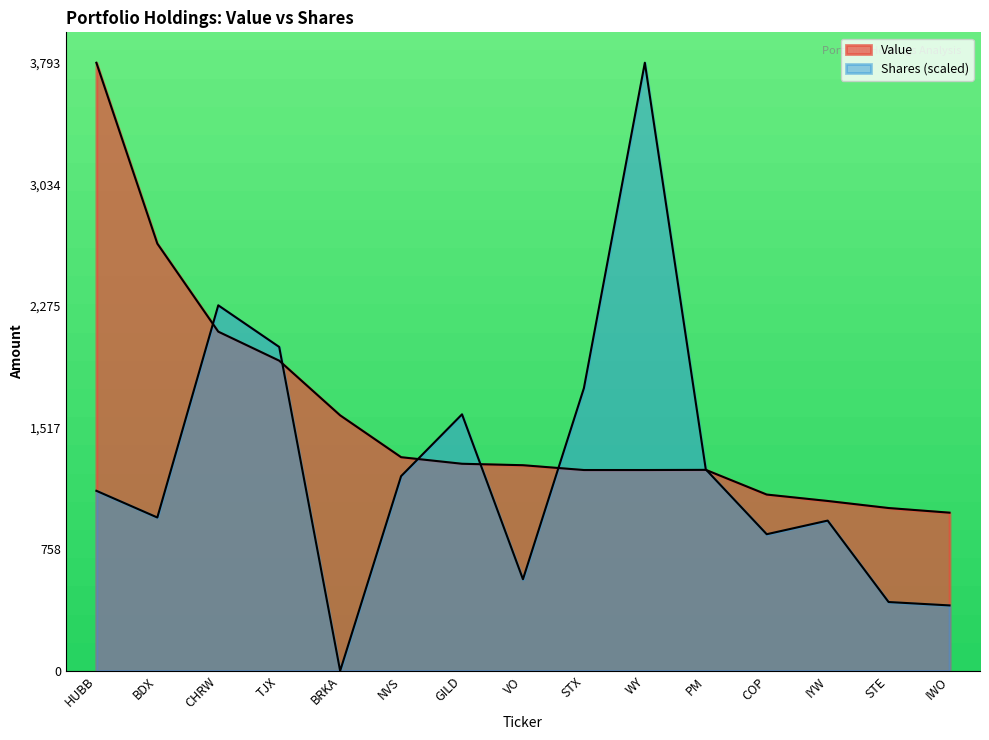

What is the difference between the second highest and second lowest values in the Shares or principal amount series?

1871.5